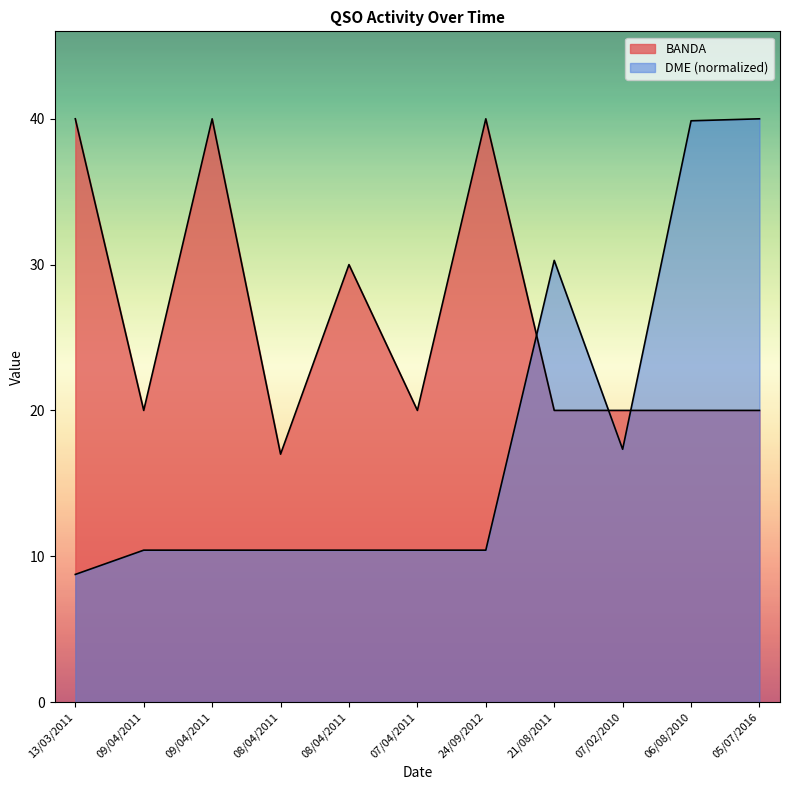

What is the value of the DME point at the 6th from the left?

10.4